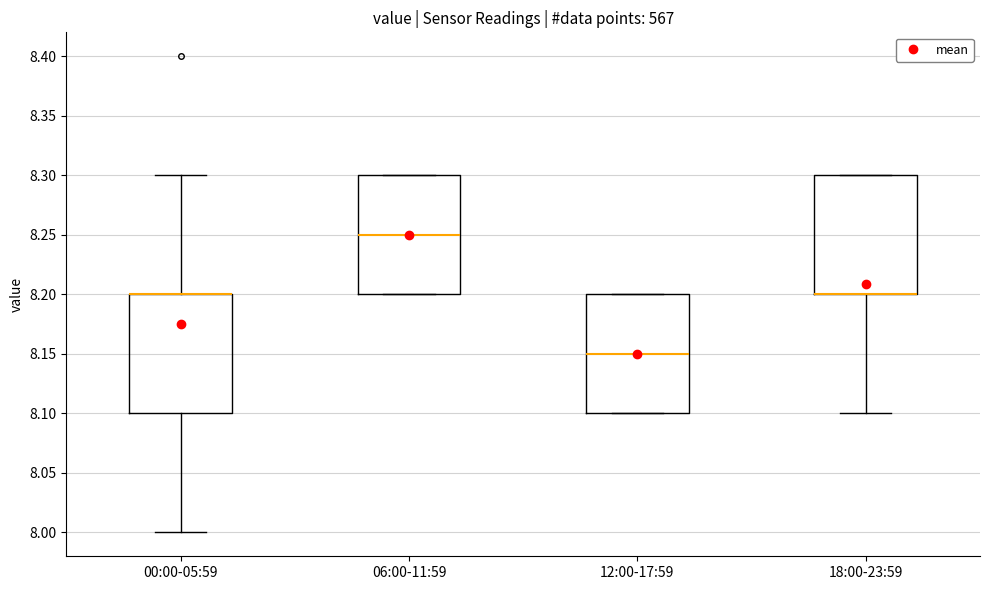

Where is the upper edge of the box for 06:00-11:59 on the y-axis? The values are not printed on the chart, so give them approximately, as read against the axis.

8.30